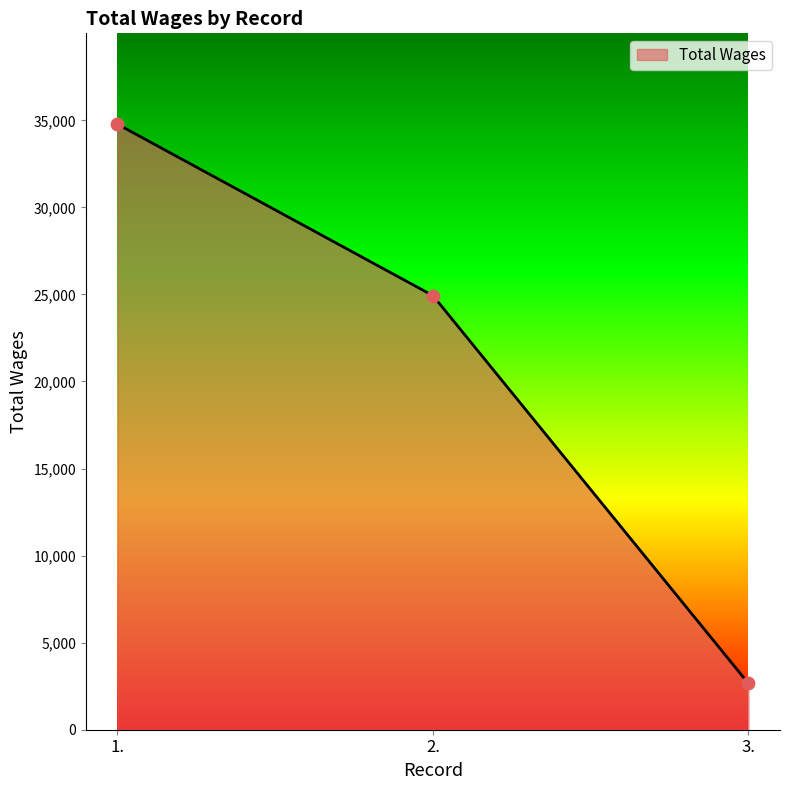

What is the ratio of the value at 3. to the value at 1.?

0.1